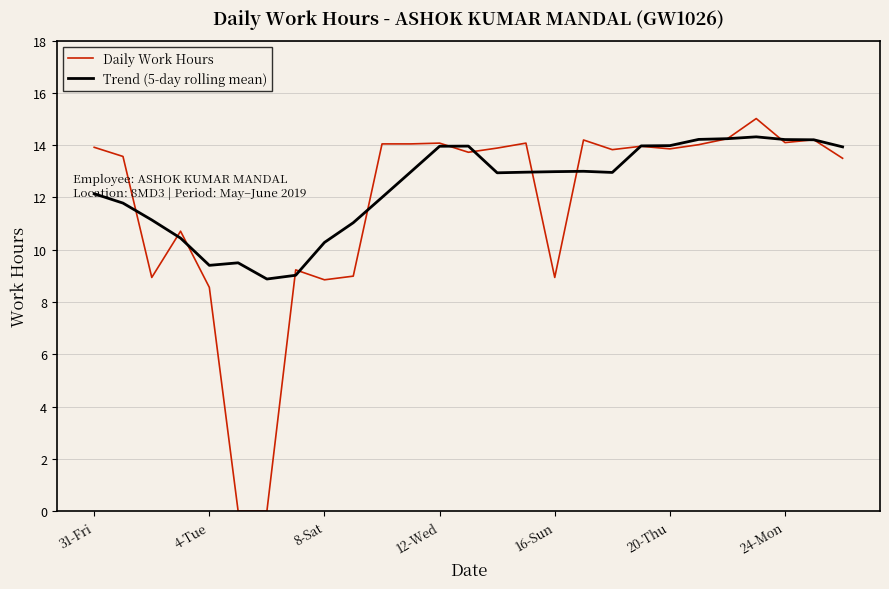

How many series are shown in this chart?

2